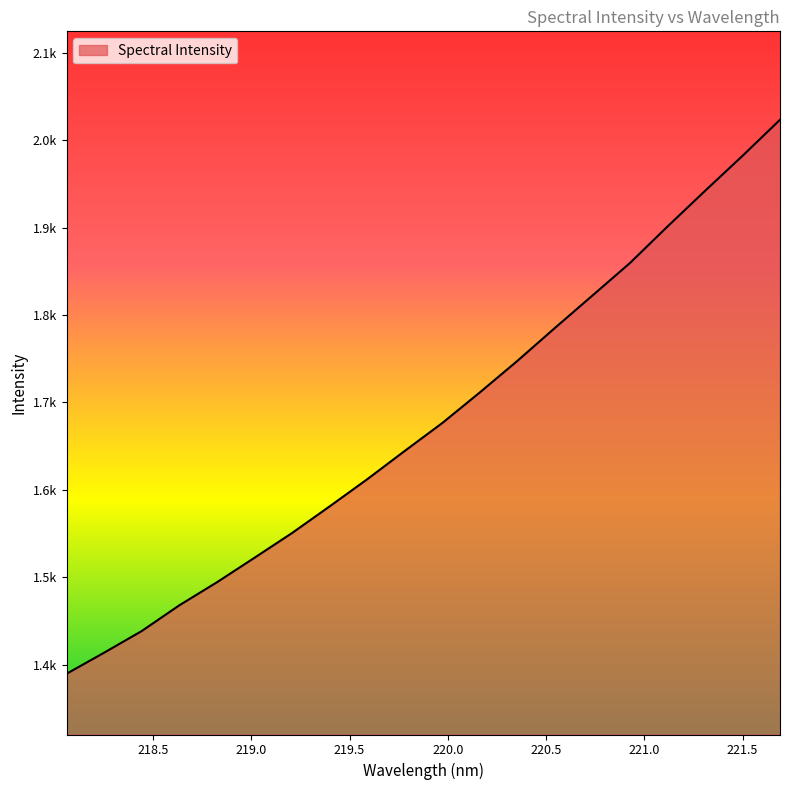

Is this an area chart (filled region under the line)?

Yes